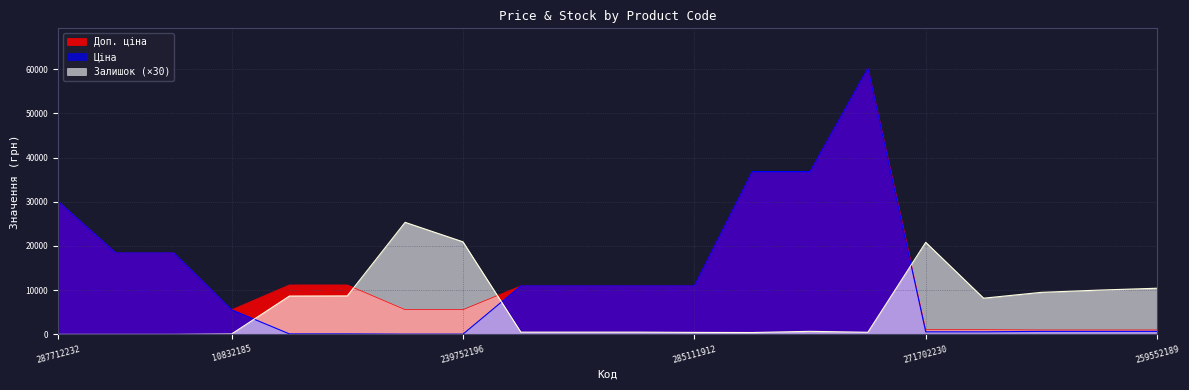

In Ціна, how many points are higher than both neighbors (excluding endpoints)?

1